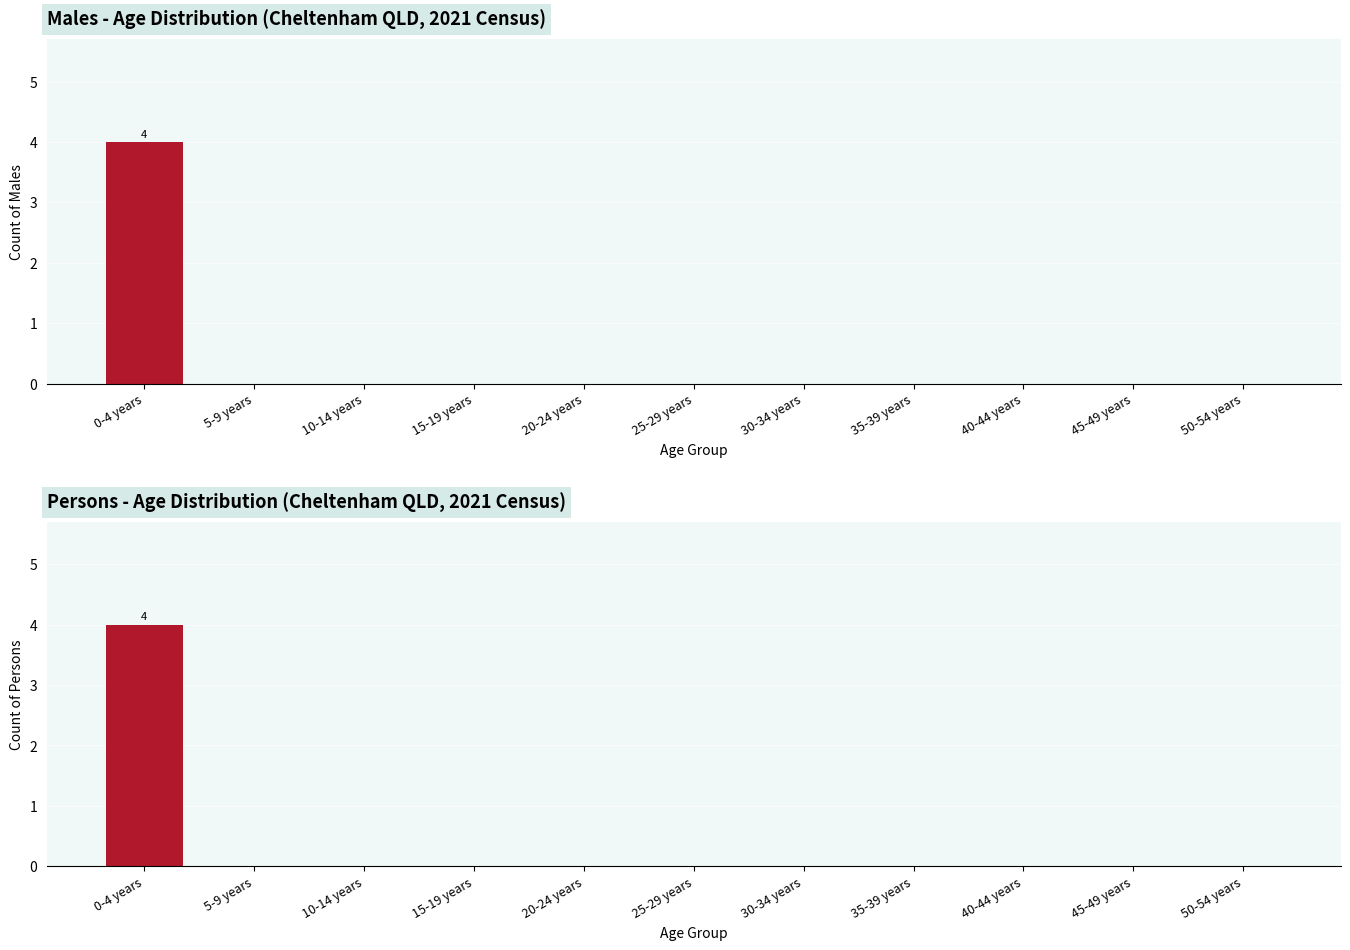

Which label corresponds to the largest value in the chart?

0-4 years